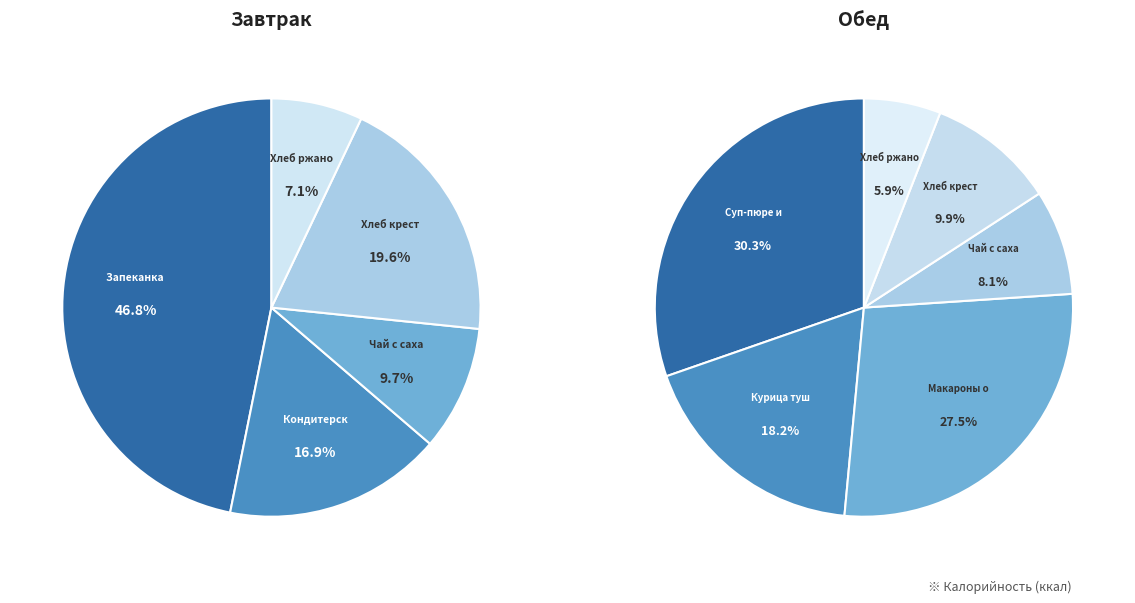

The Макароны отварные slice represents 20% of the pie. True or false?

False